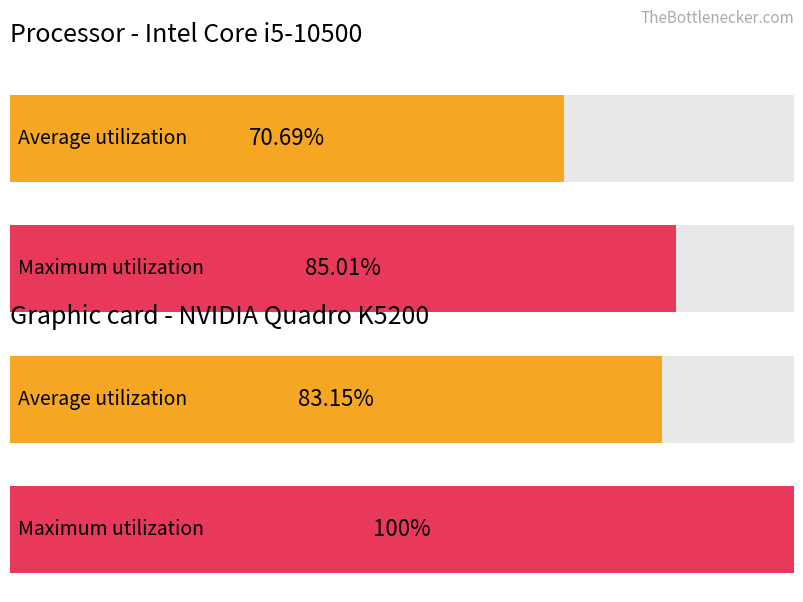

The Average utilization series shows 17.2 at 13. True or false?

False